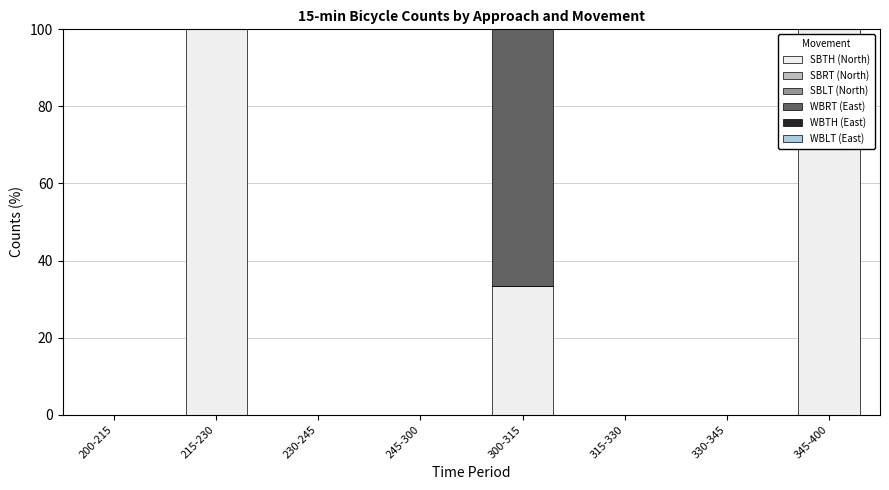

Is it true that SBTH (North) equals 158.3 at 345-400?

False